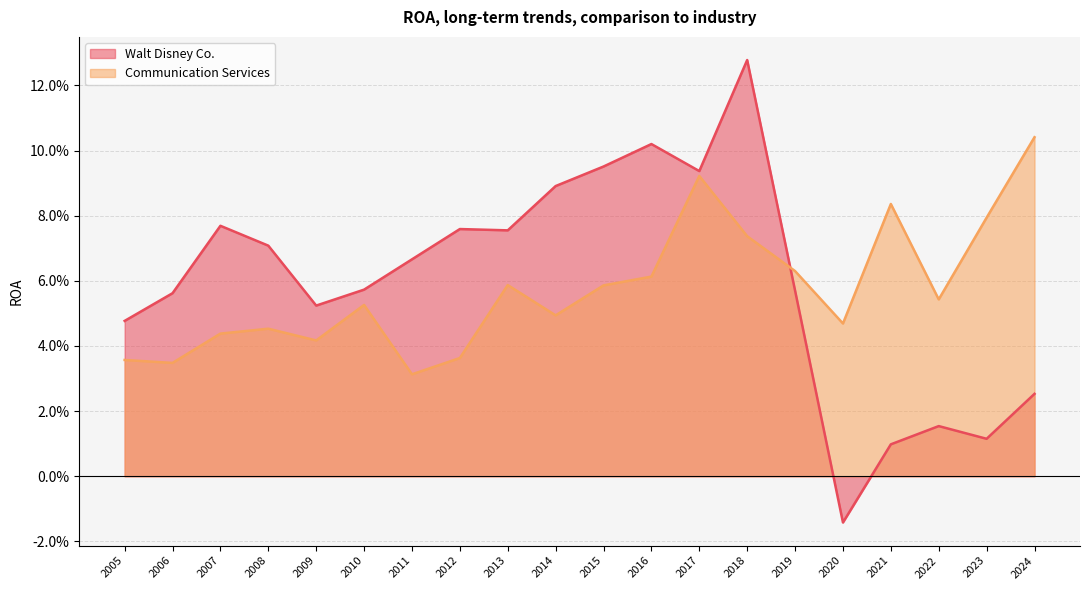

Between which two adjacent categories do Walt Disney Co. and Communication Services first intersect?

2018 and 2019